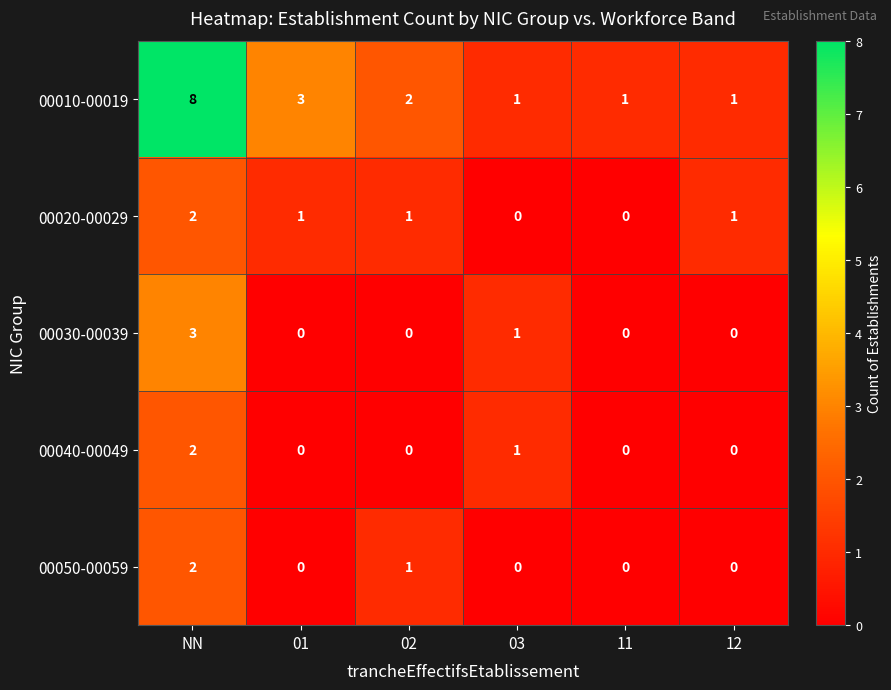

The 00030-00039 series shows -1 at 11. True or false?

False